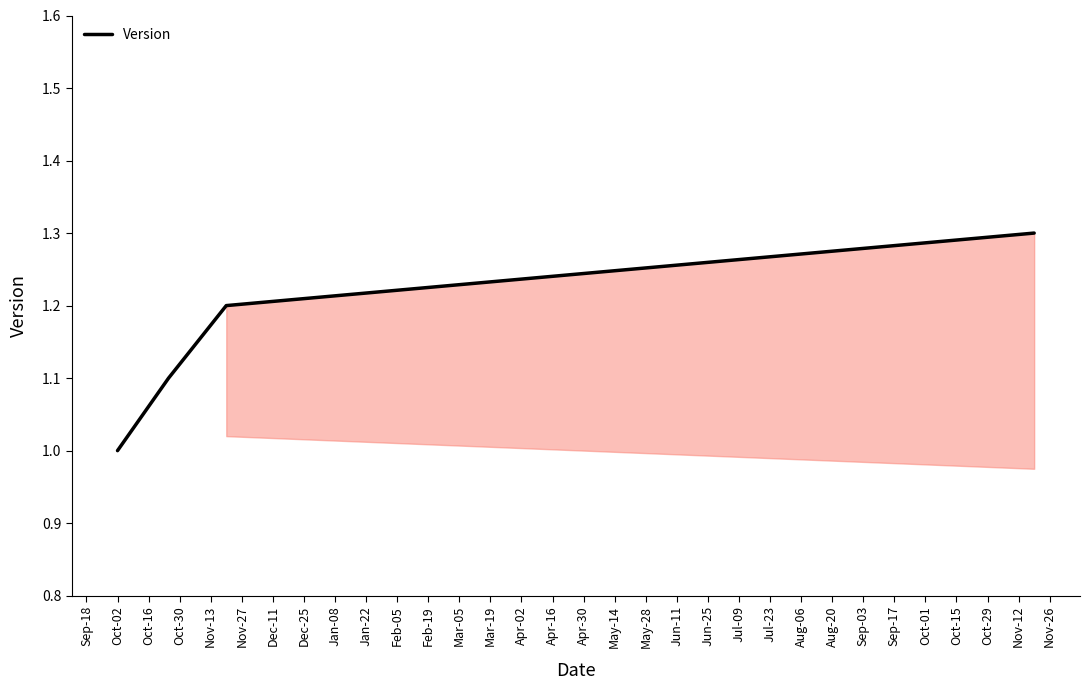

Reading left to right, transcribe all the data shown in this chart.

1.0	1.1	1.2	1.3